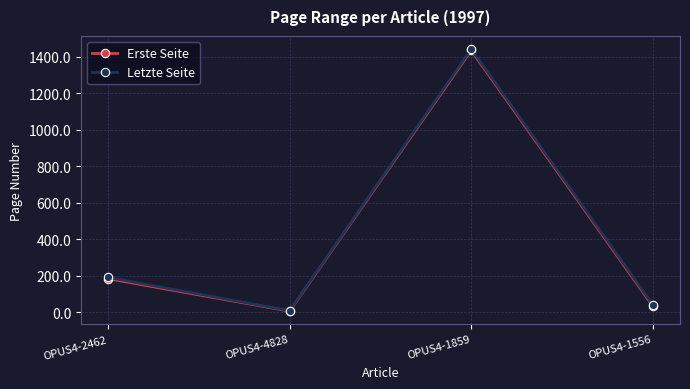

What is the maximum value shown in the chart?

1441